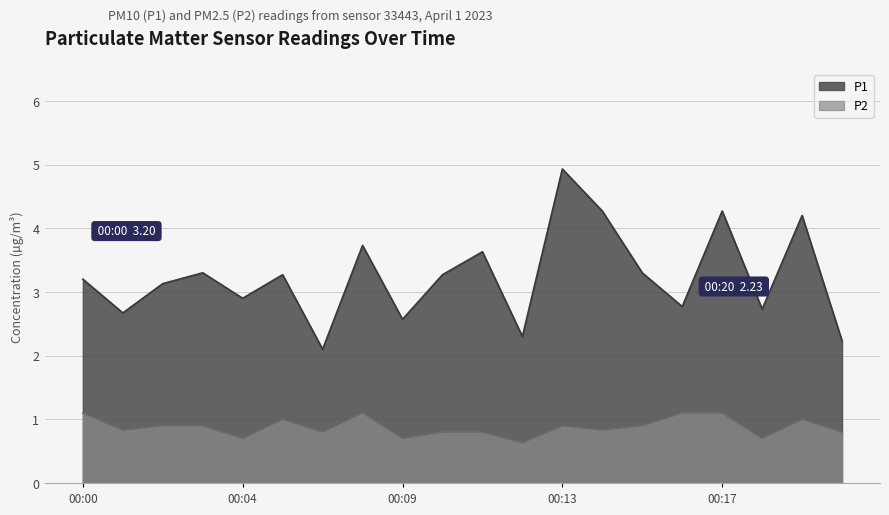

What is the difference between the maximum and minimum values in the P1 series?

2.8